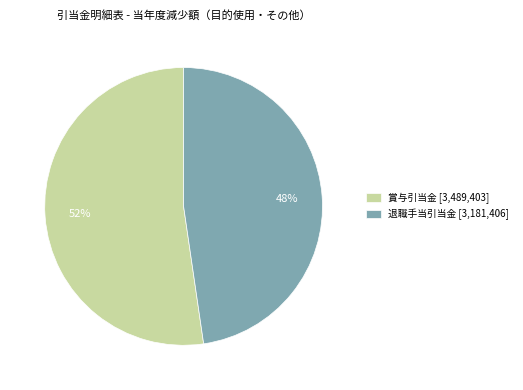

Which slice is the largest?

賞与引当金